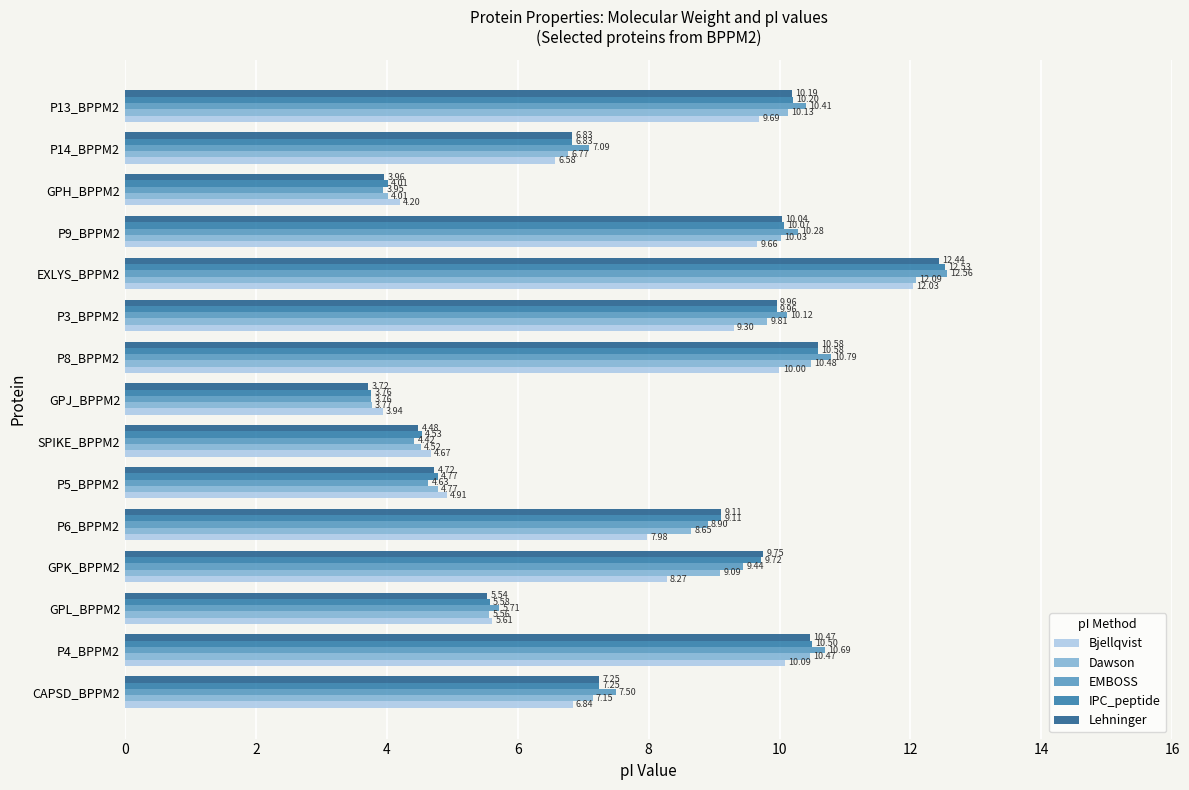

Rank the series by their maximum value, from highest to lowest.

EMBOSS, IPC_peptide, Lehninger, Dawson, Bjellqvist